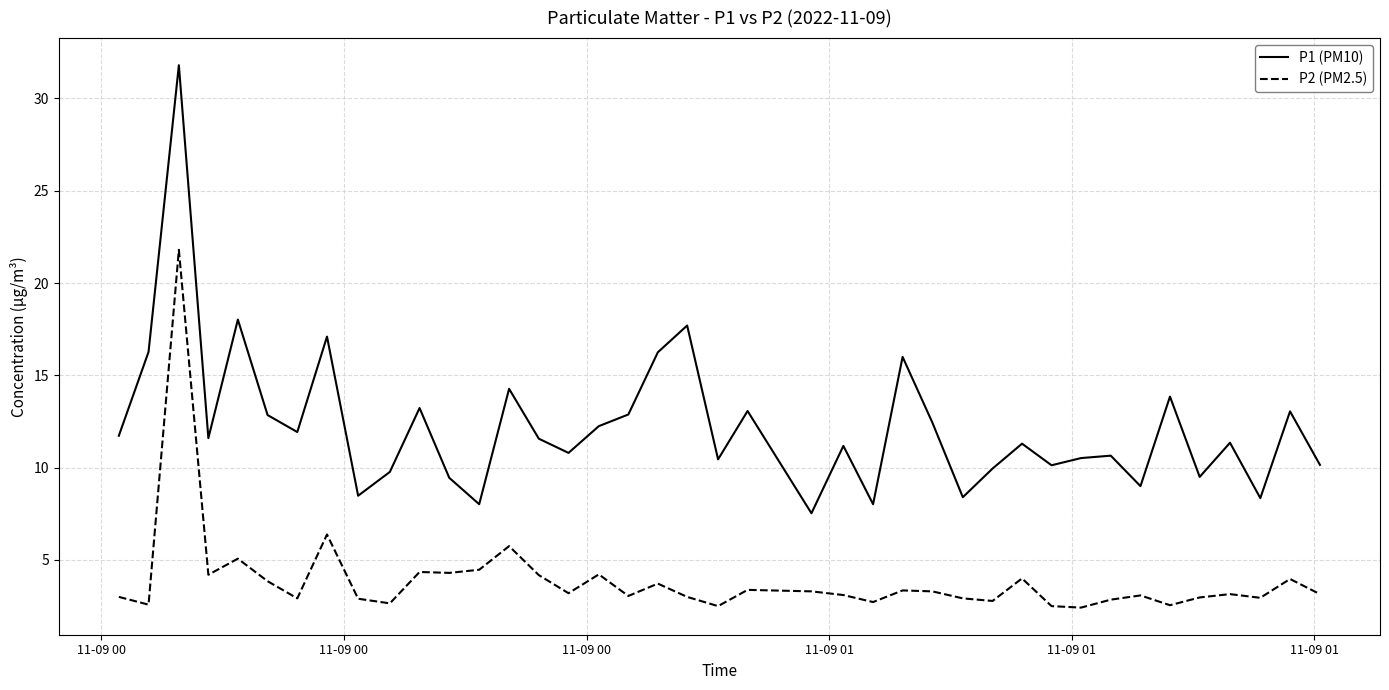

Which series has the largest total across all categories?

P1 (PM10)